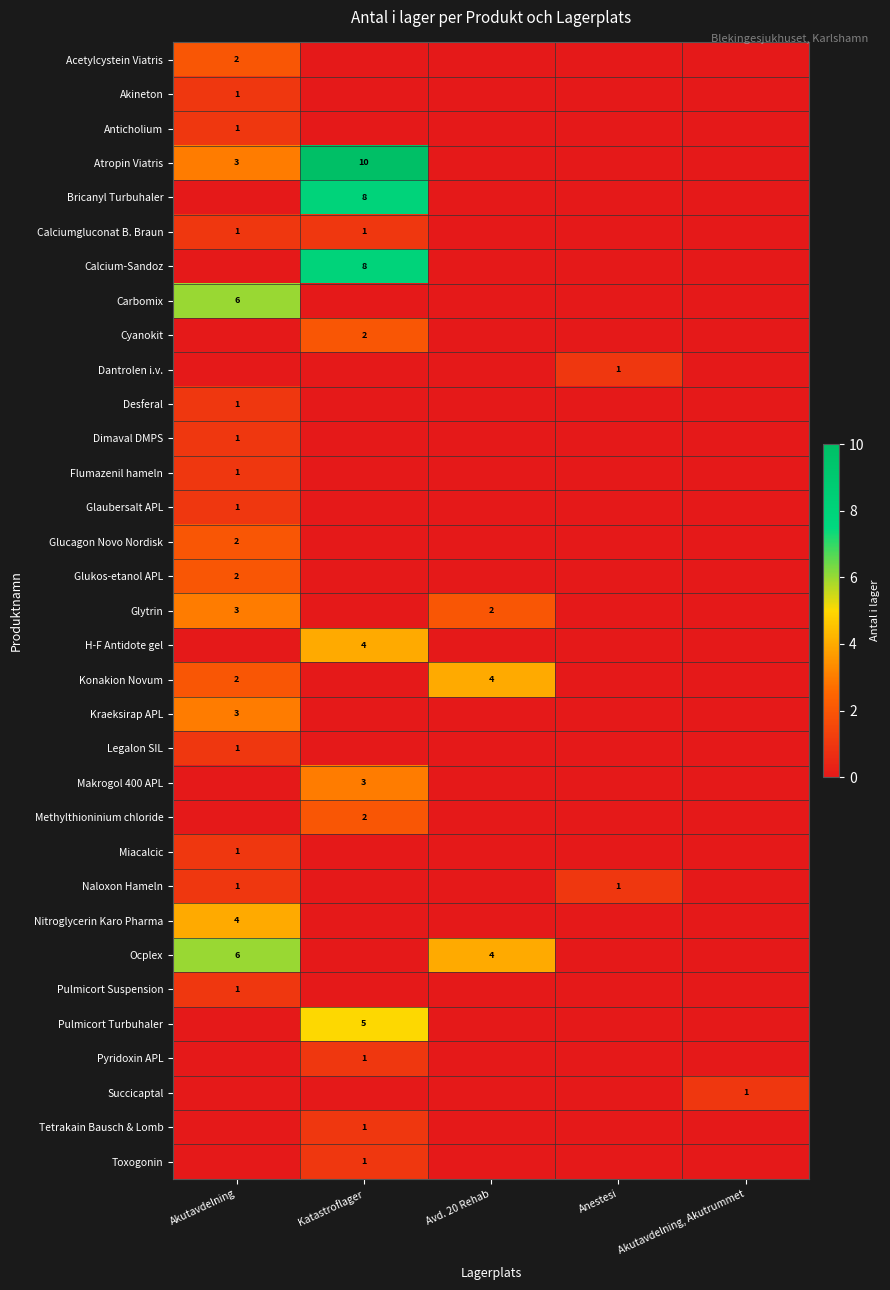

The value of Glucagon Novo Nordisk at Akutavdelning is 1. True or false?

False